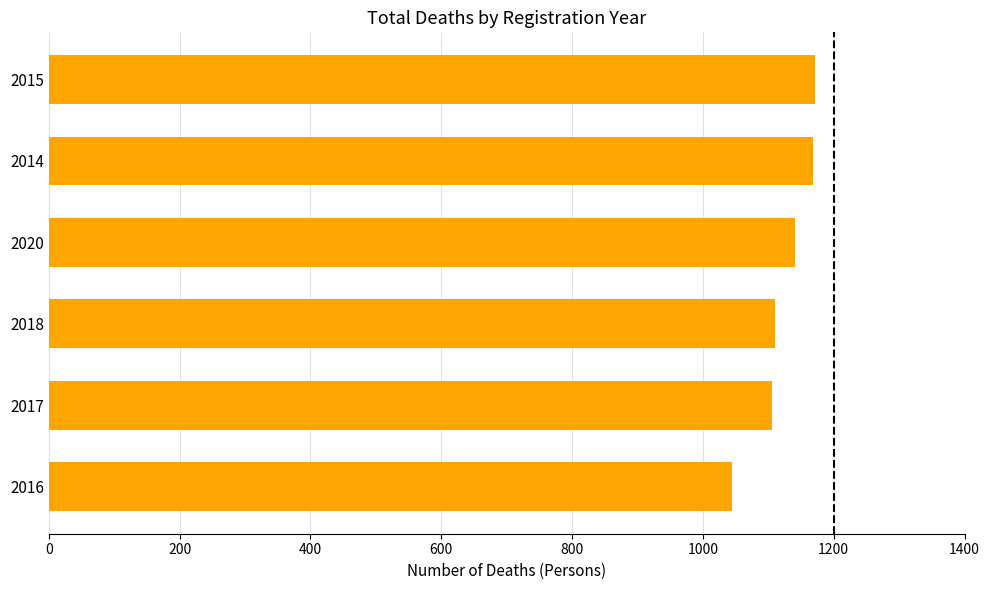

At which category does the chart reach its minimum across all series?

2016